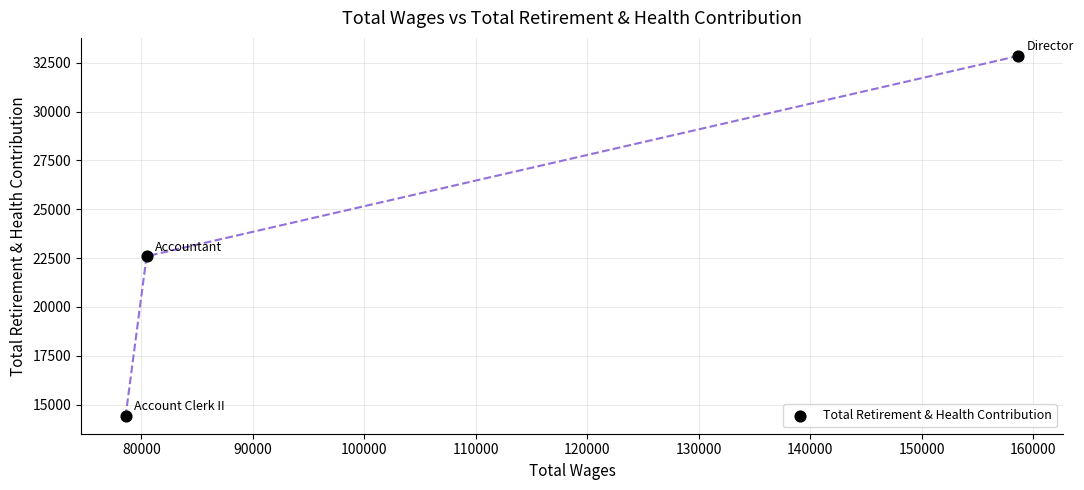

What Y value in the scatter plot is closest to 23641?

22596